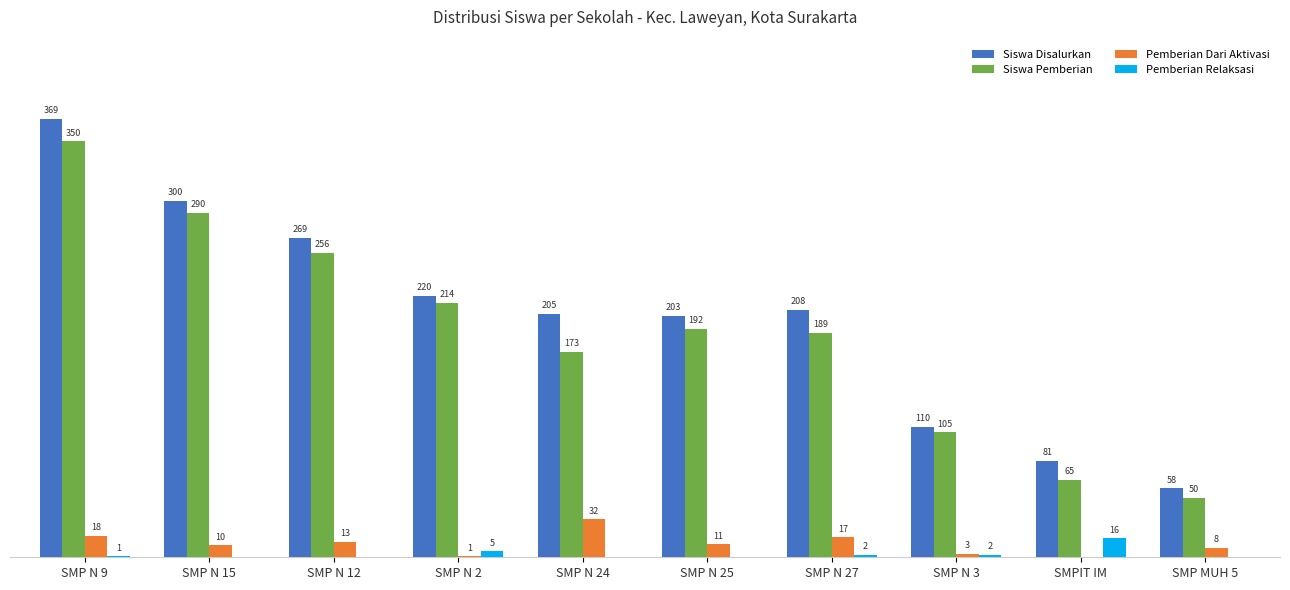

Where does the Siswa Pemberian series first go above 192?

SMP N 9